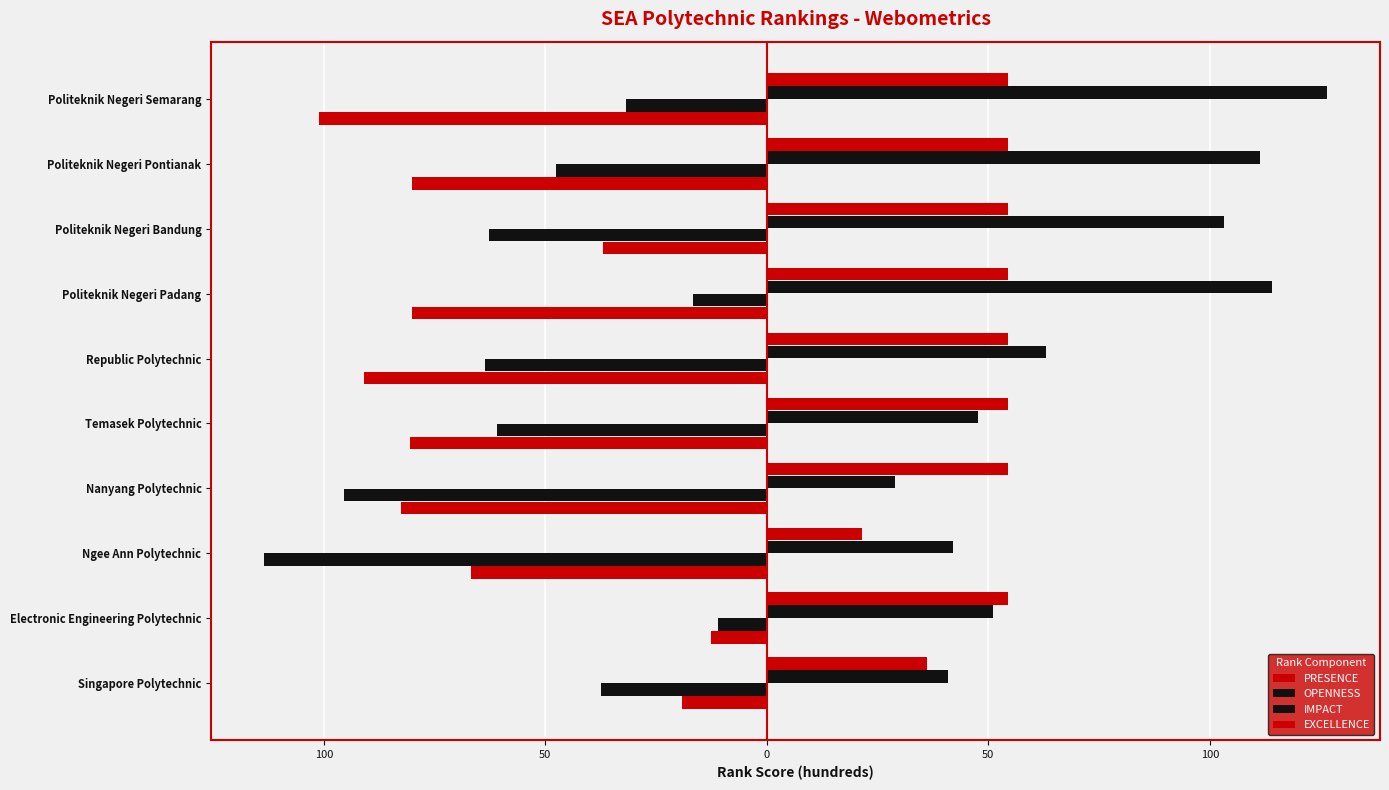

What are all the series names shown in the legend?

PRESENCE, OPENNESS, IMPACT, EXCELLENCE